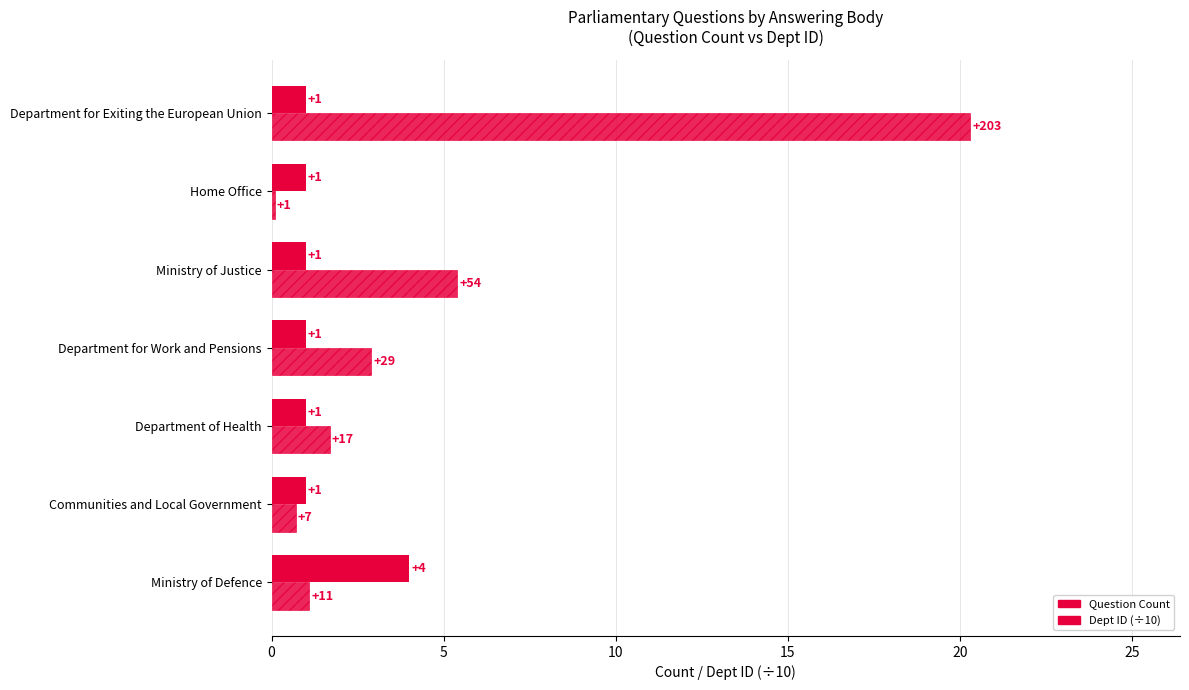

How many distinct data groups are displayed?

2